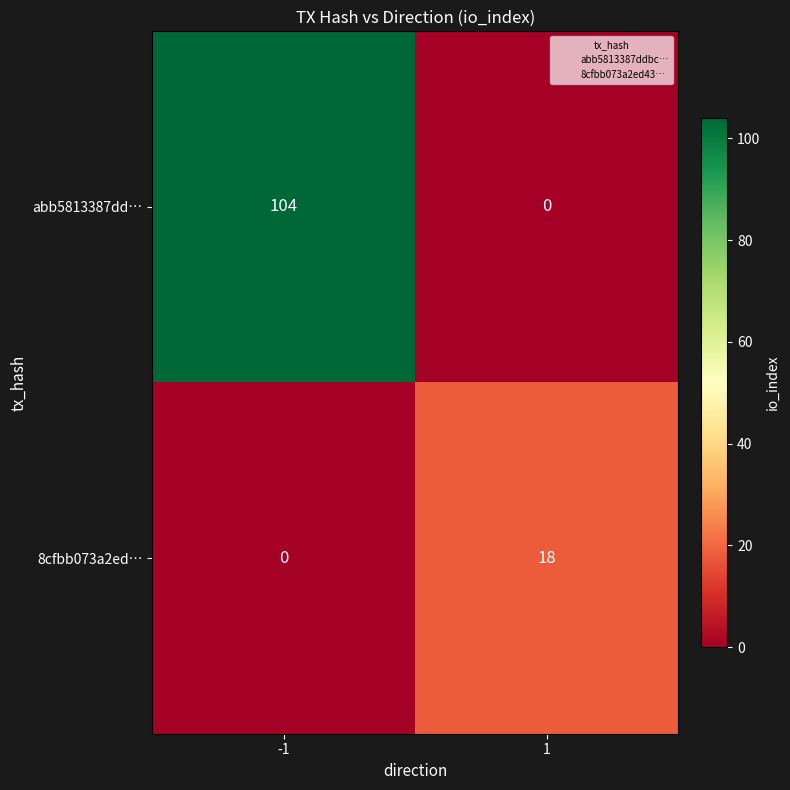

Is the value of 8cfbb073a2ed… at -1 greater than the value of abb5813387dd… at -1?

No